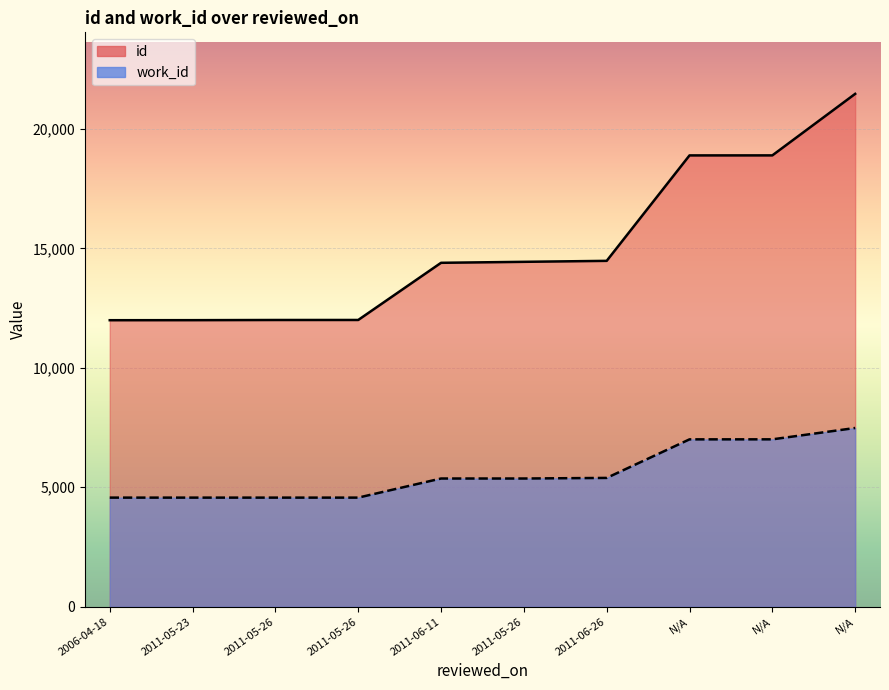

Between 2011-06-11 and 2011-06-26, which is larger?

2011-06-26